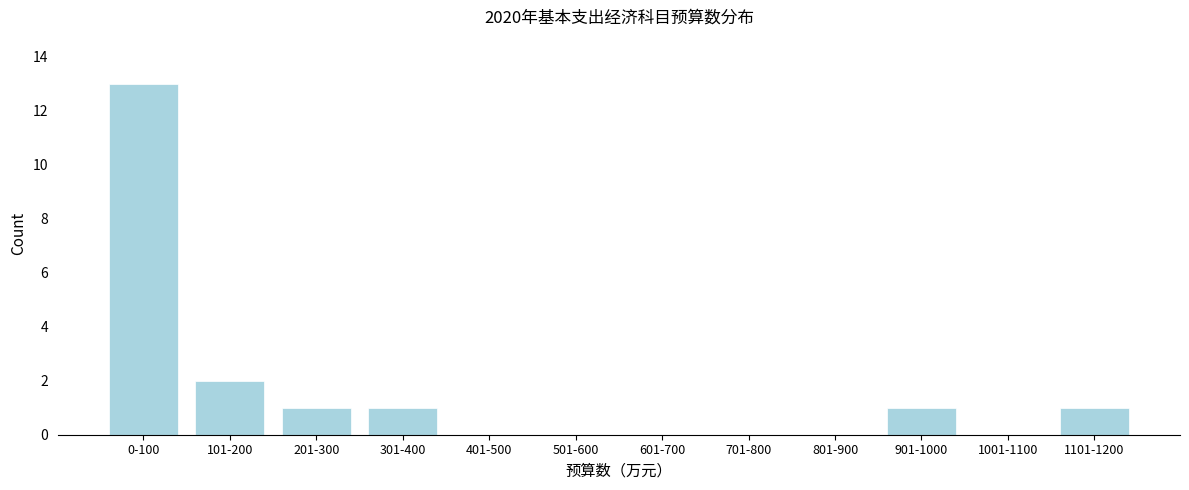

What is the sum of all values?

19